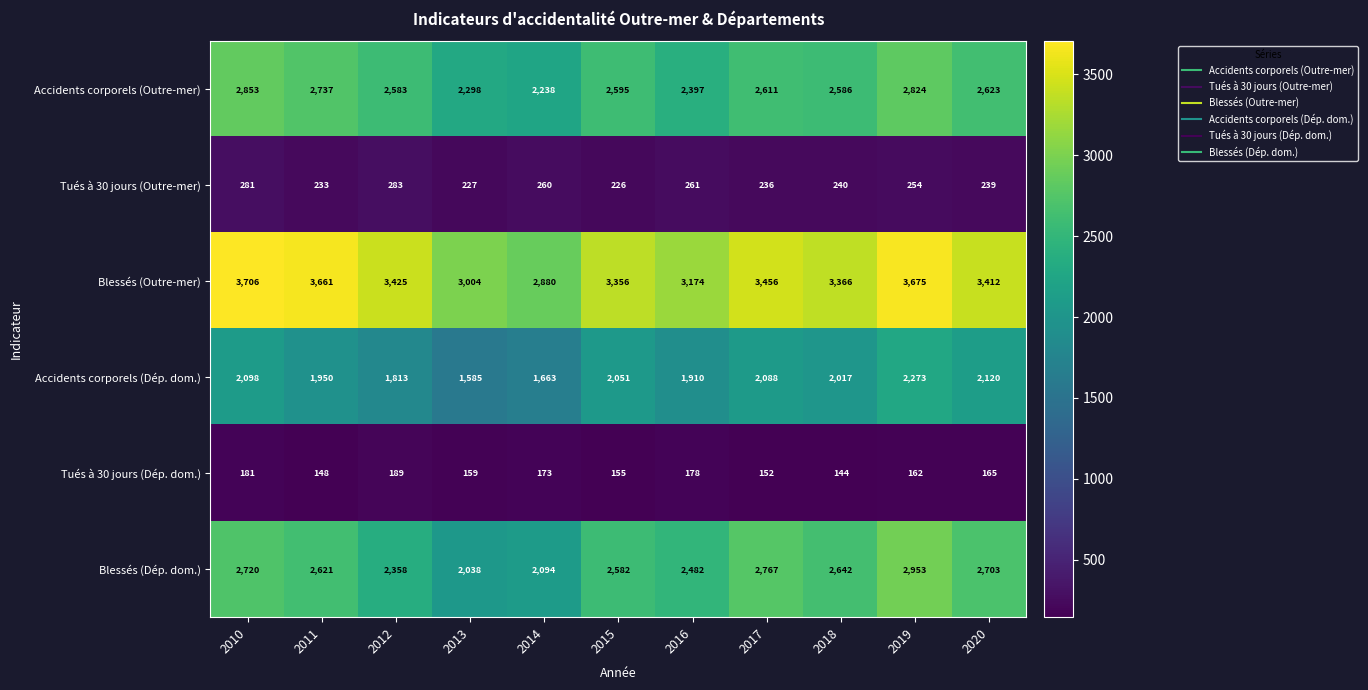

Count the number of data series in this chart.

6